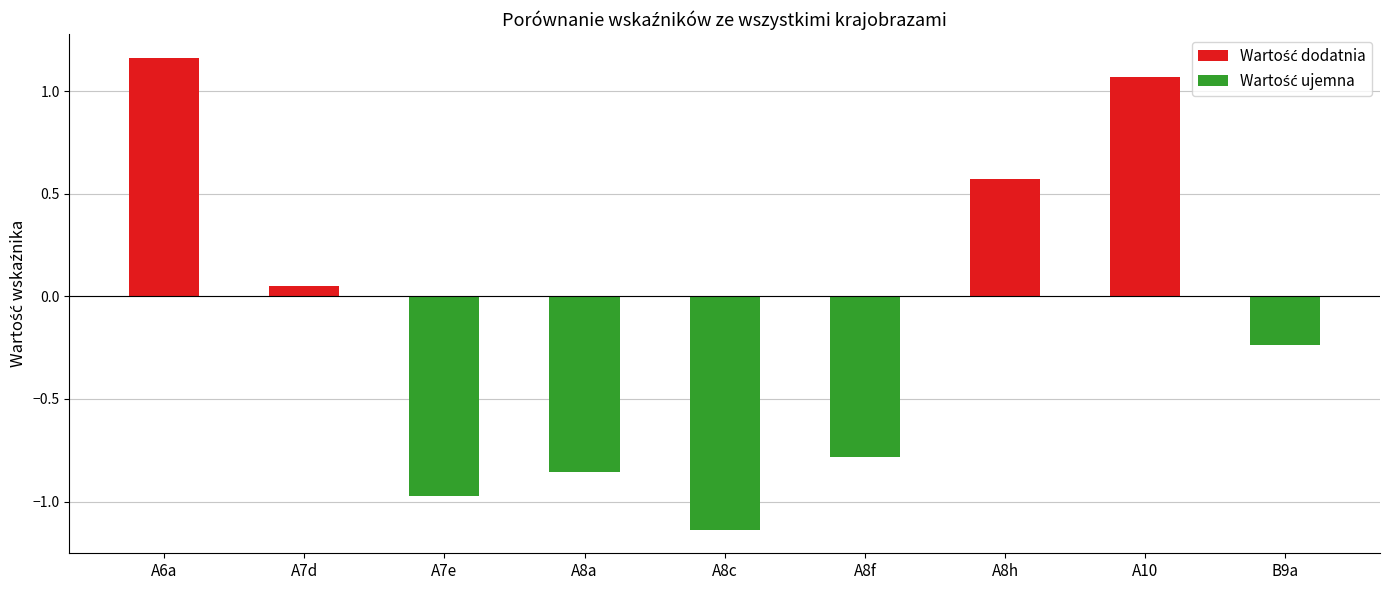

Between B9a and A10, which is larger?

A10